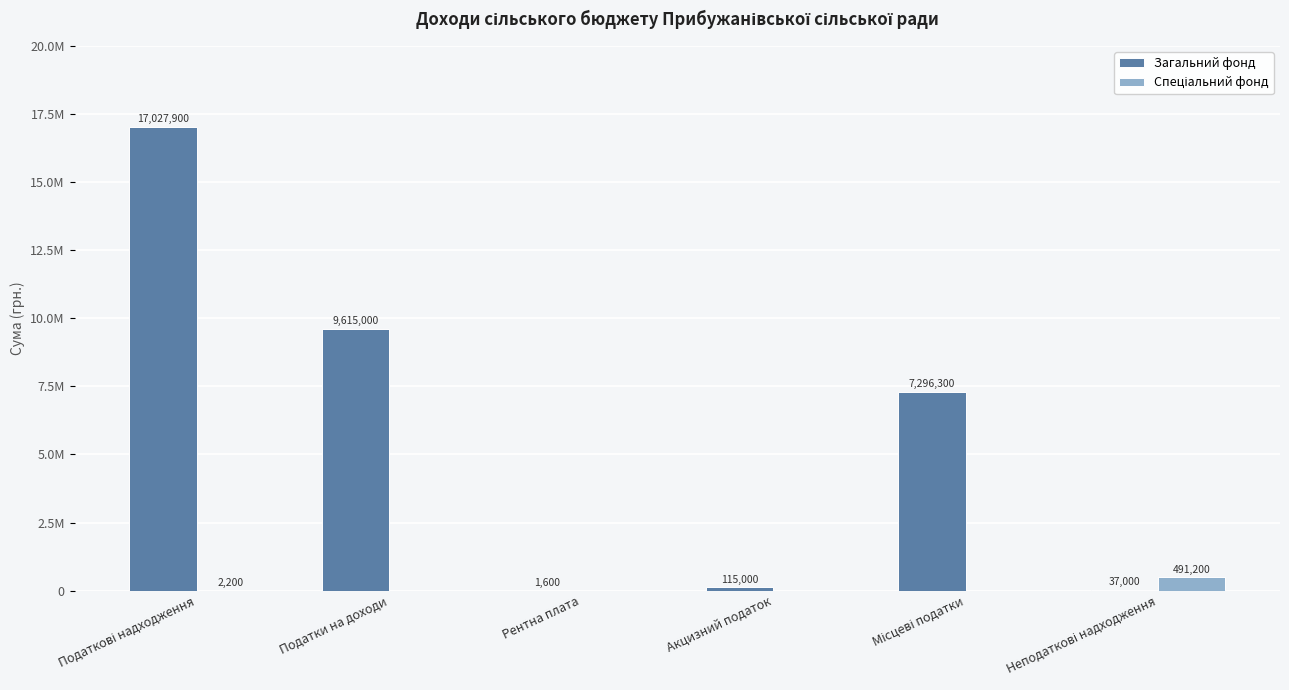

The value of Спеціальний фонд at Рентна плата is 148180. True or false?

False